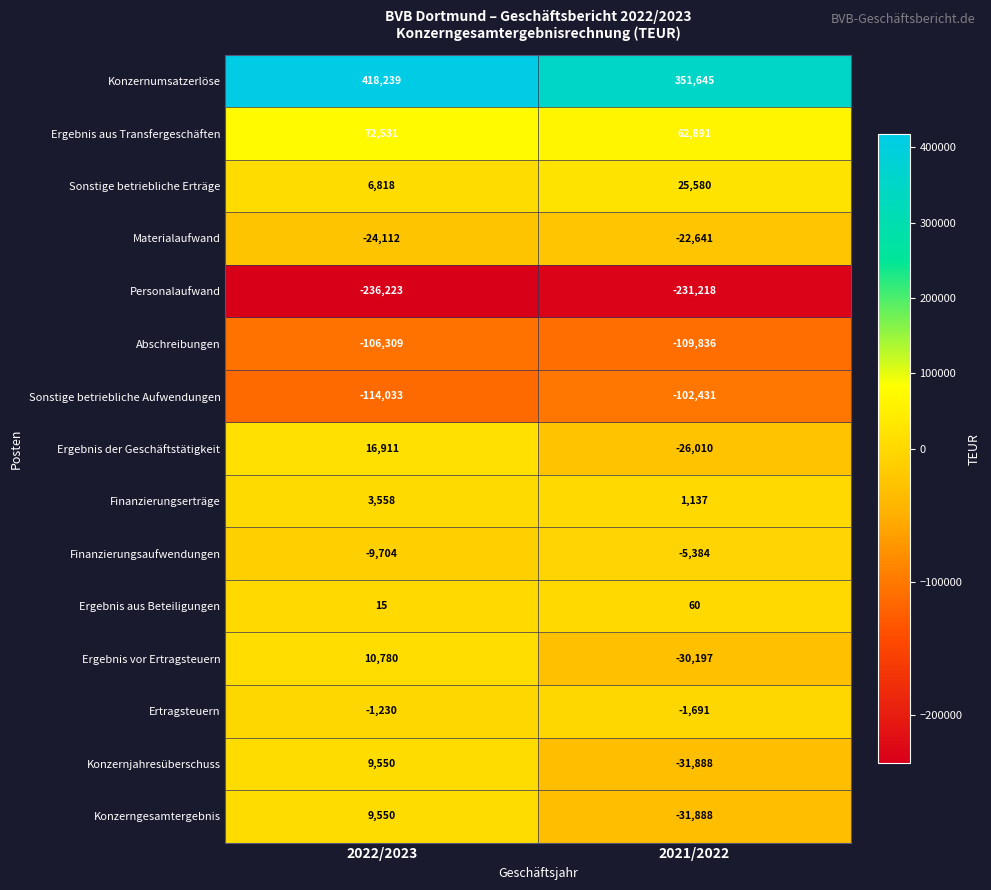

What is the maximum value shown in the chart?

418239